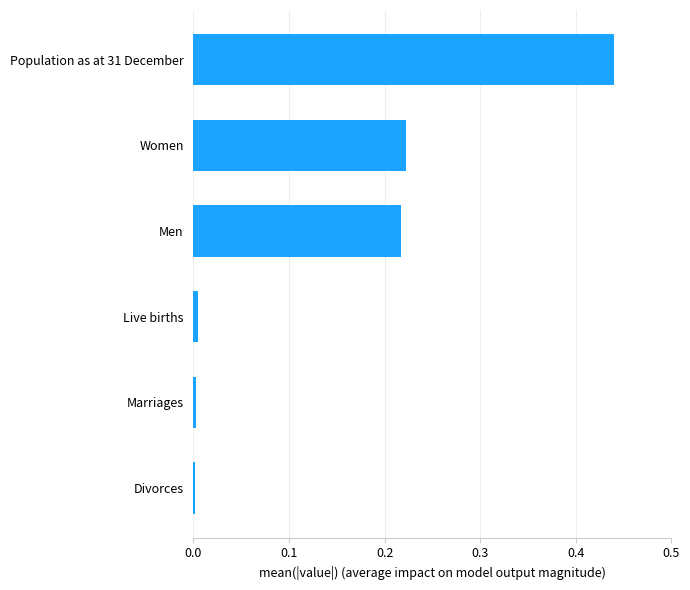

Is it true that the value at Population as at 31 December is 0.7?

False